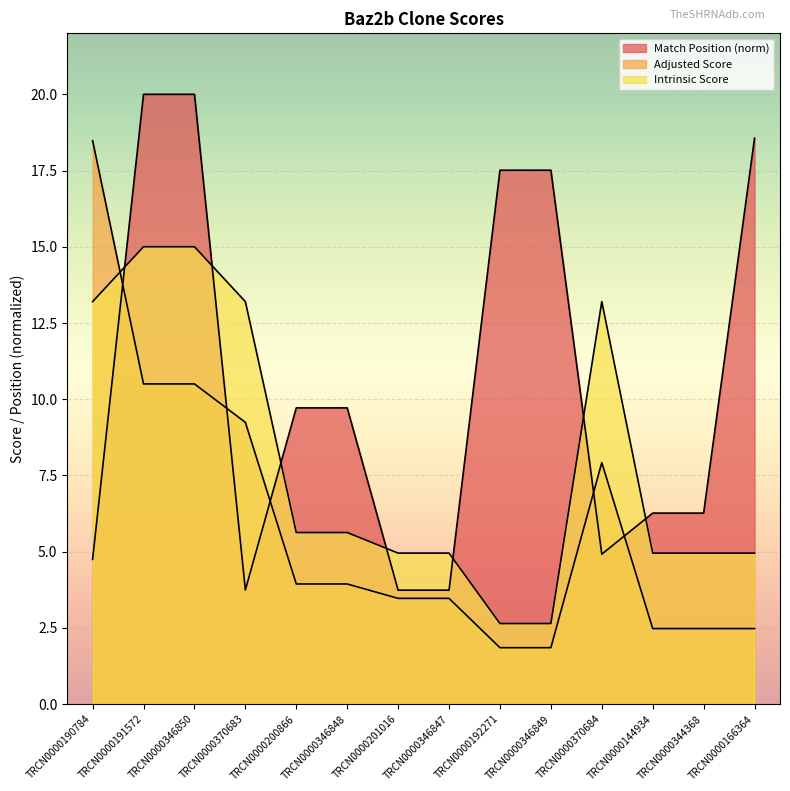

What is the sum of all Adjusted Score values?

82.6